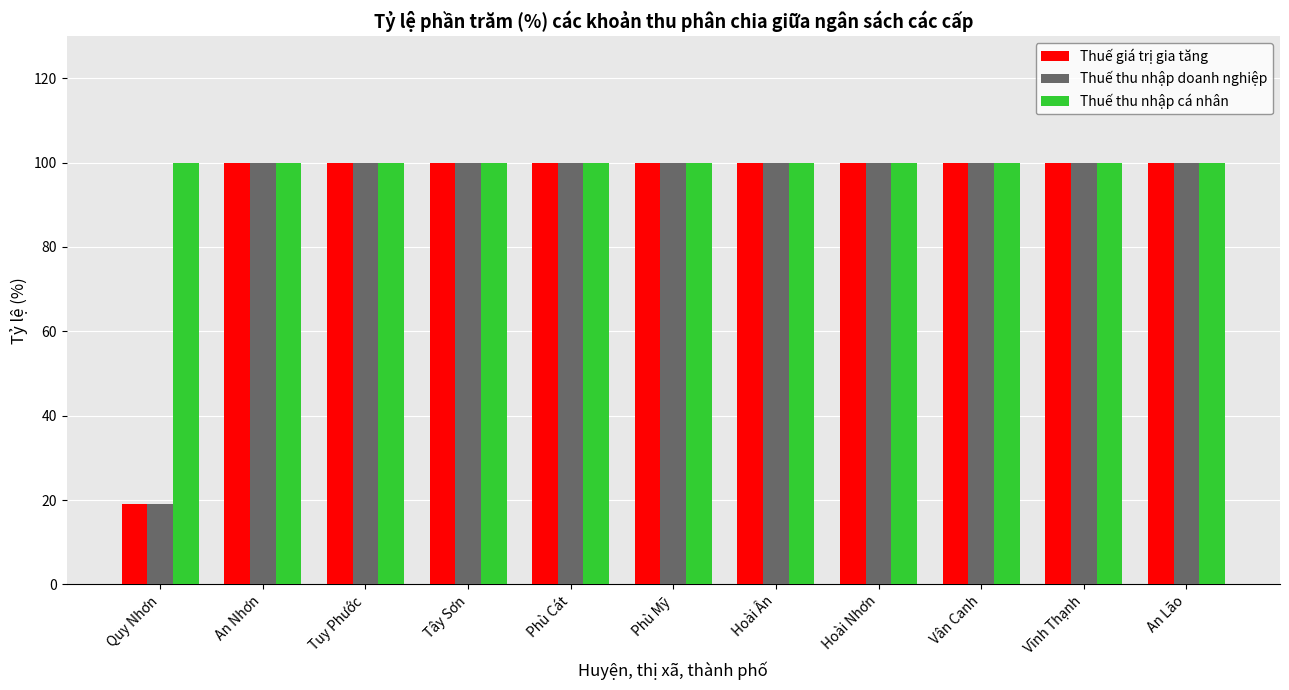

What is the maximum value for Thuế thu nhập cá nhân?

100